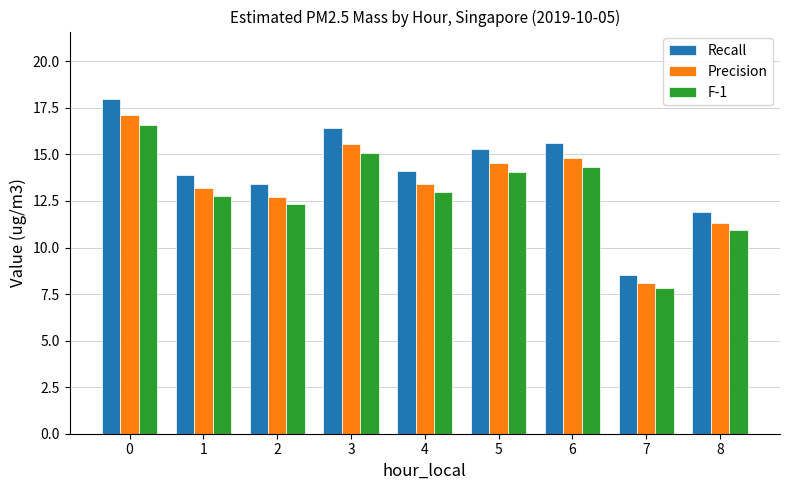

What is the value of the Recall bar at the 2nd from the left?

13.9